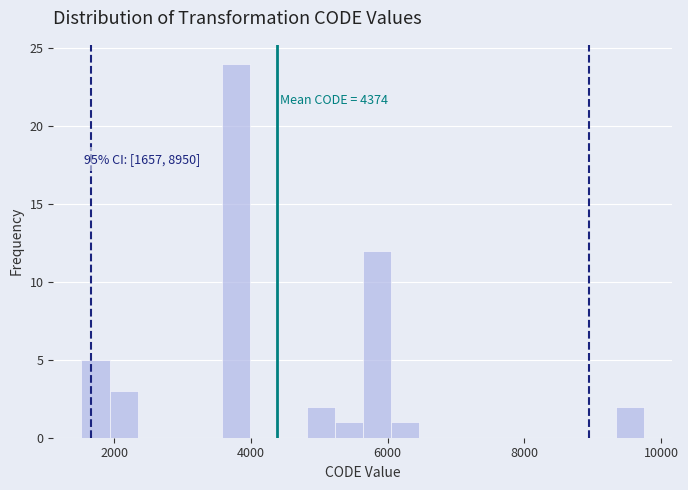

Read against the x-axis, roughly where is the centre of the tallest bar?

3800